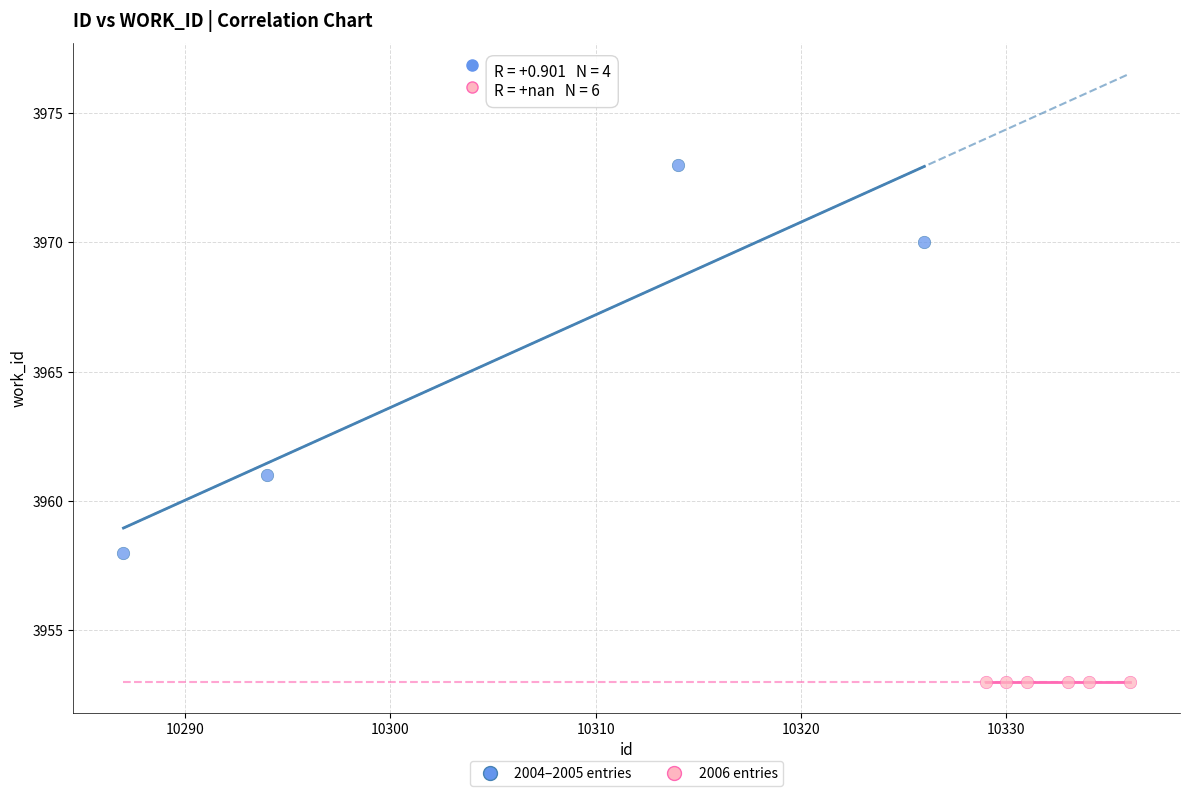

Which series contains the lowest Y value?

2006 entries